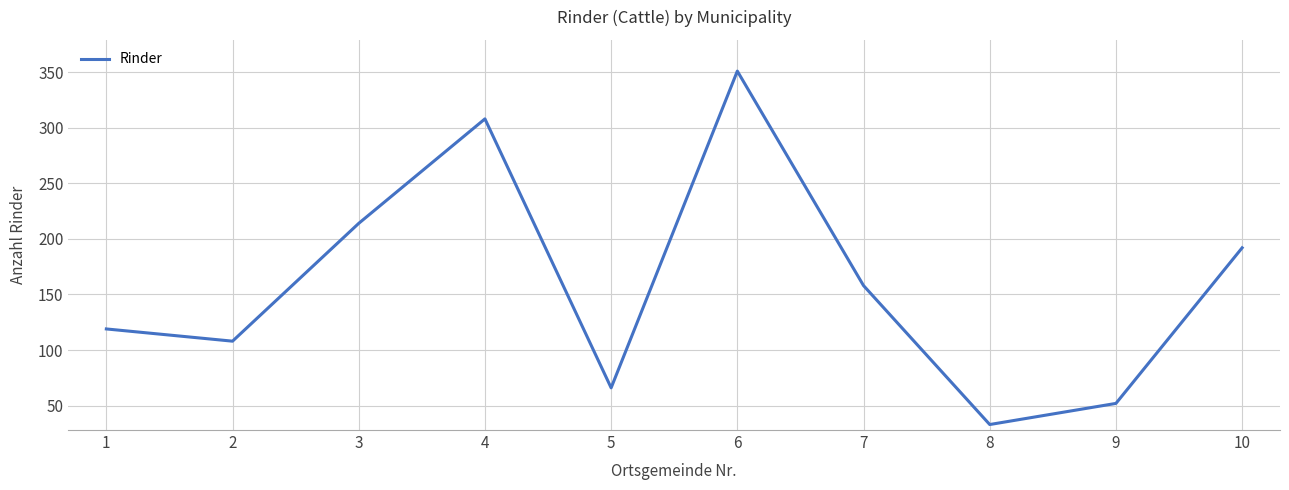

Rank the categories by value from lowest to highest.

8, 9, 5, 2, 1, 7, 10, 3, 4, 6